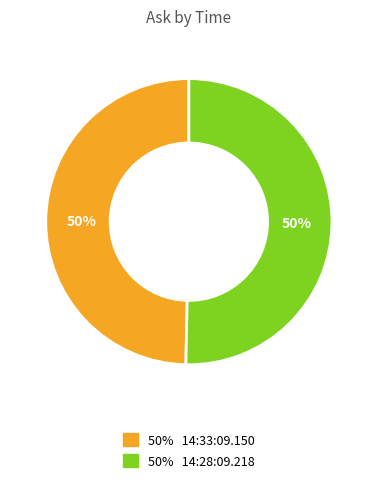

To the nearest percent, what is the average slice percentage?

50%